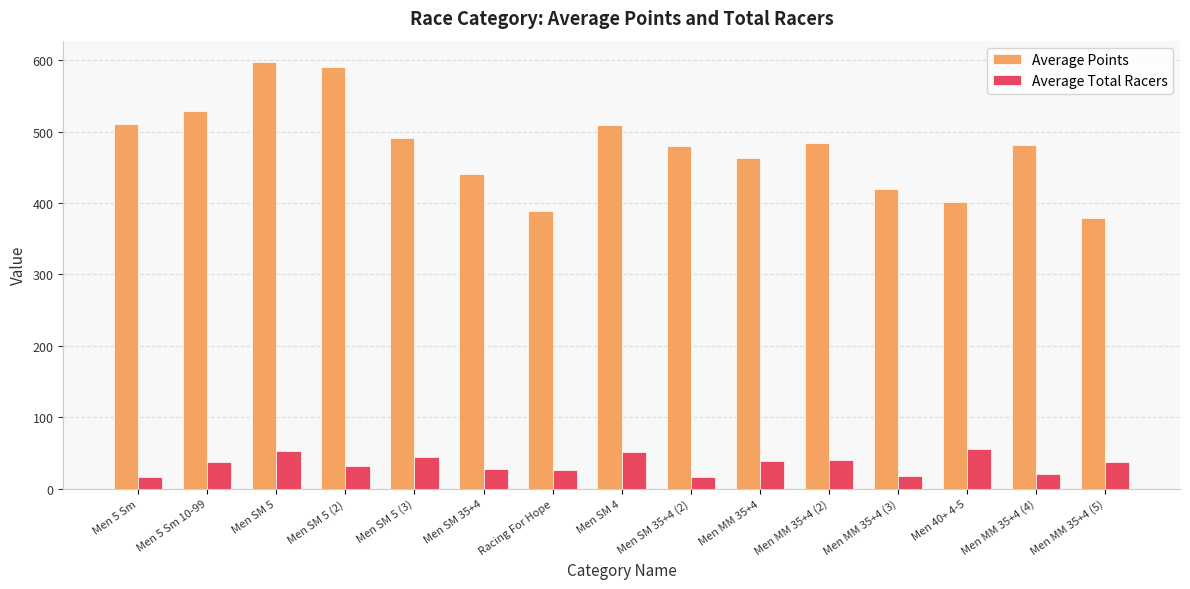

The value of Average Points at Men MM 35+4 (4) is 141.0. True or false?

False